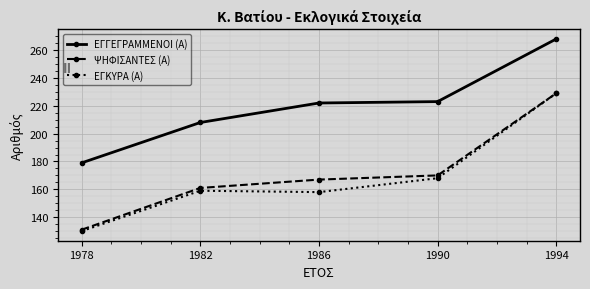

What is the minimum value shown in the chart?

130